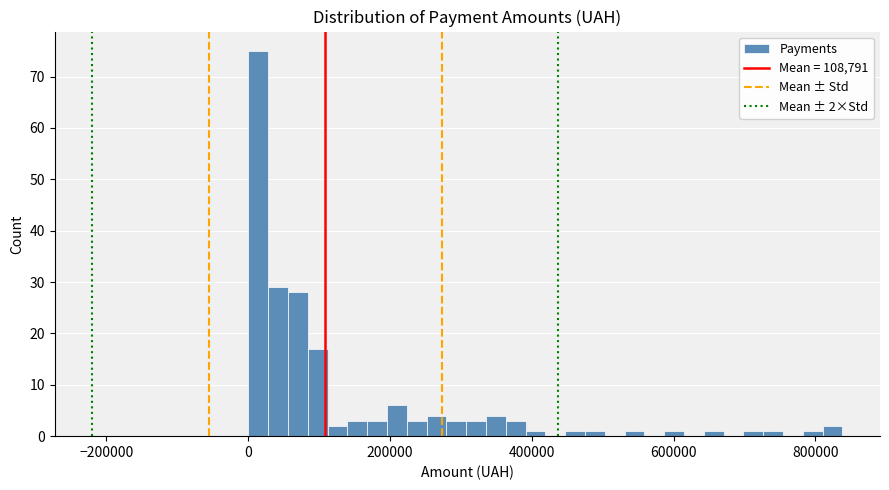

Read against the x-axis, roughly where is the centre of the tallest bar?

20000